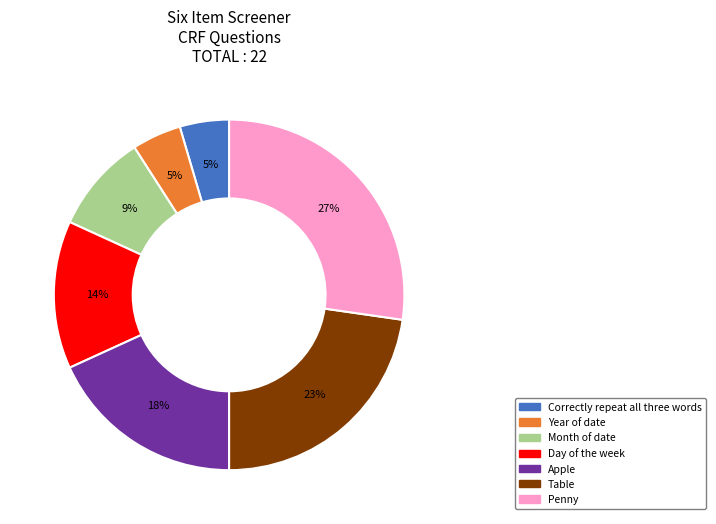

Is there a majority slice in this chart?

No